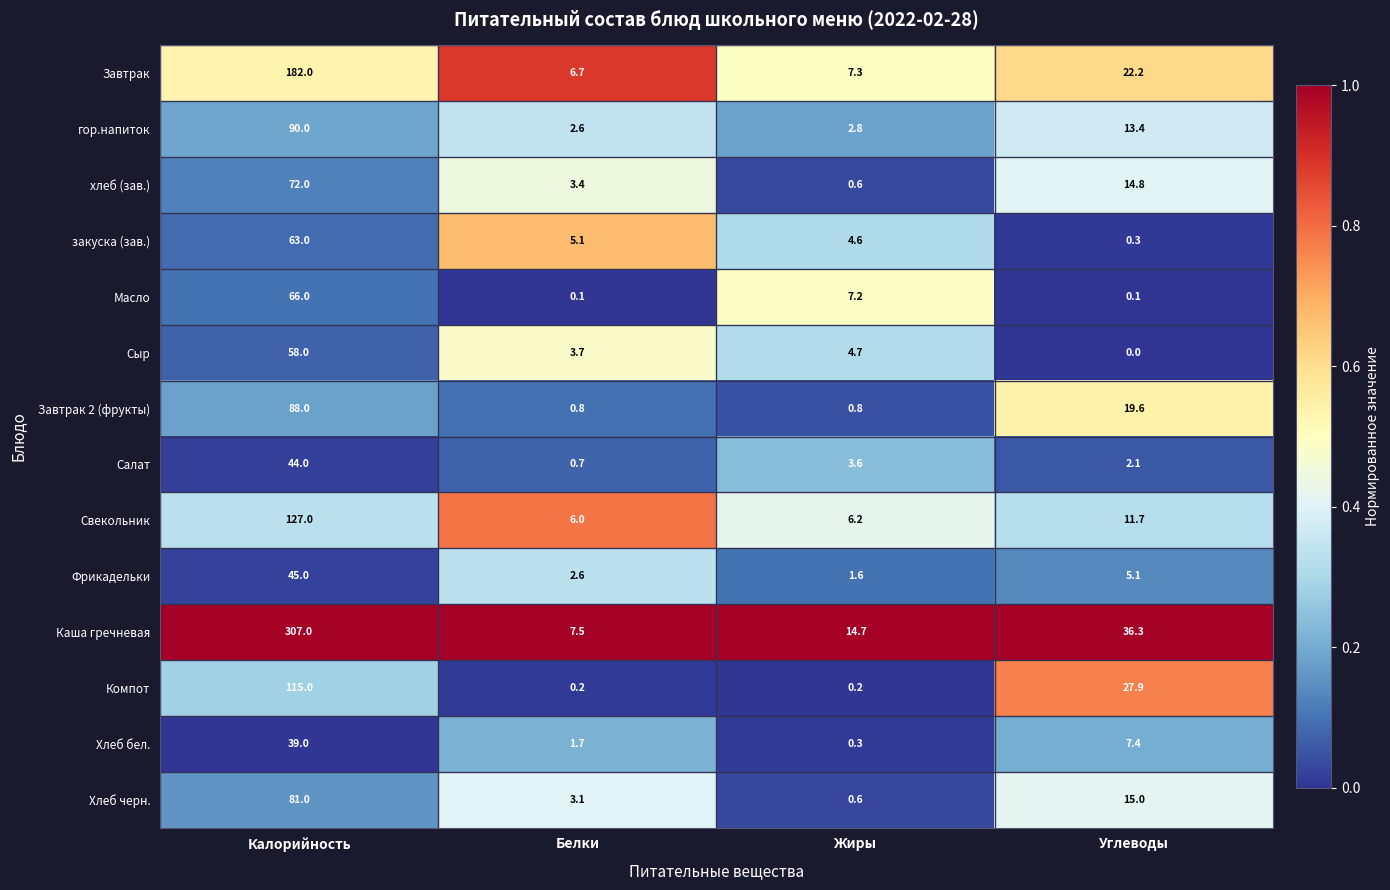

Between Калорийность and Белки, which series saw the biggest shift?

Каша гречневая